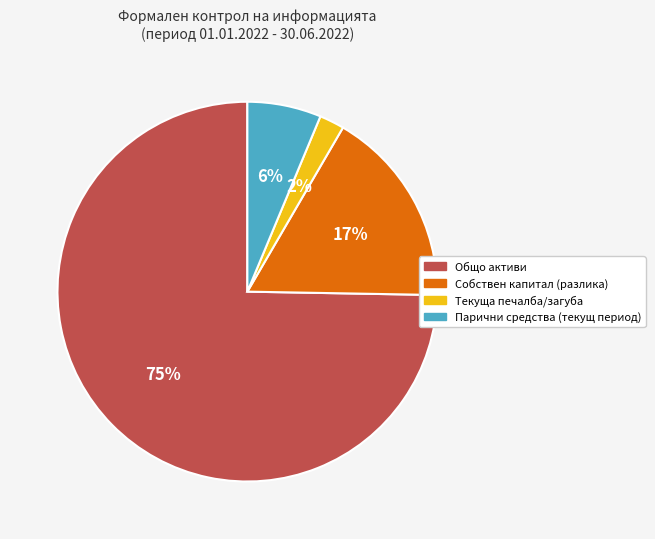

Is it true that Общо активи is 75% of the pie?

True